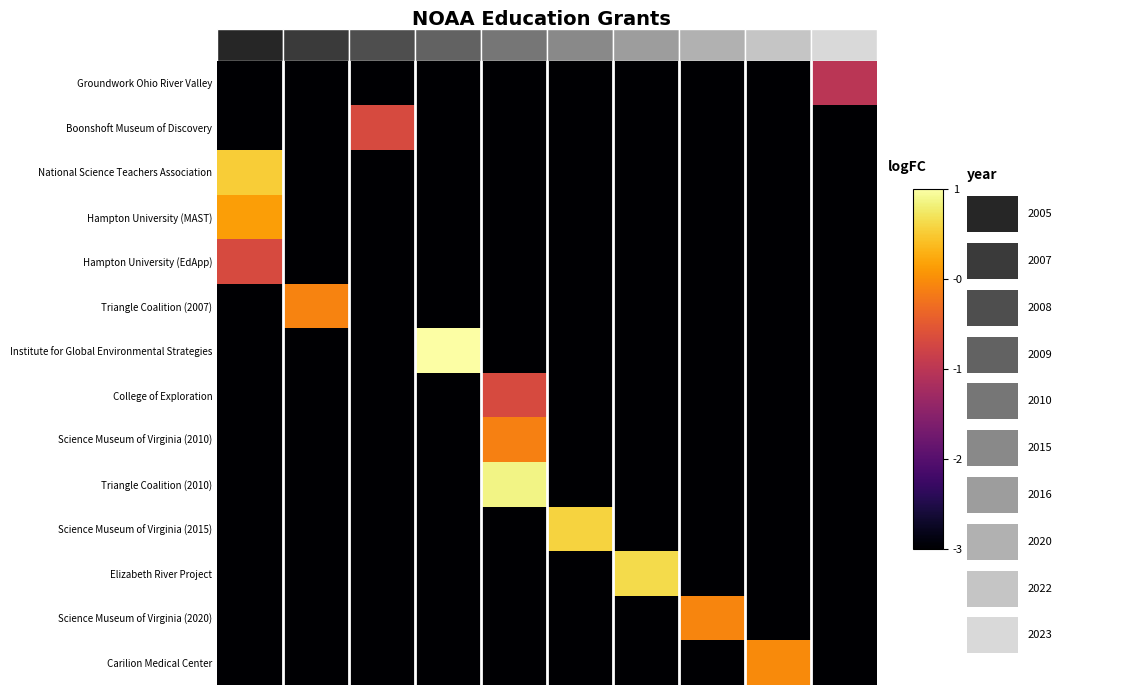

At how many categories does at least one series exceed -1?

27